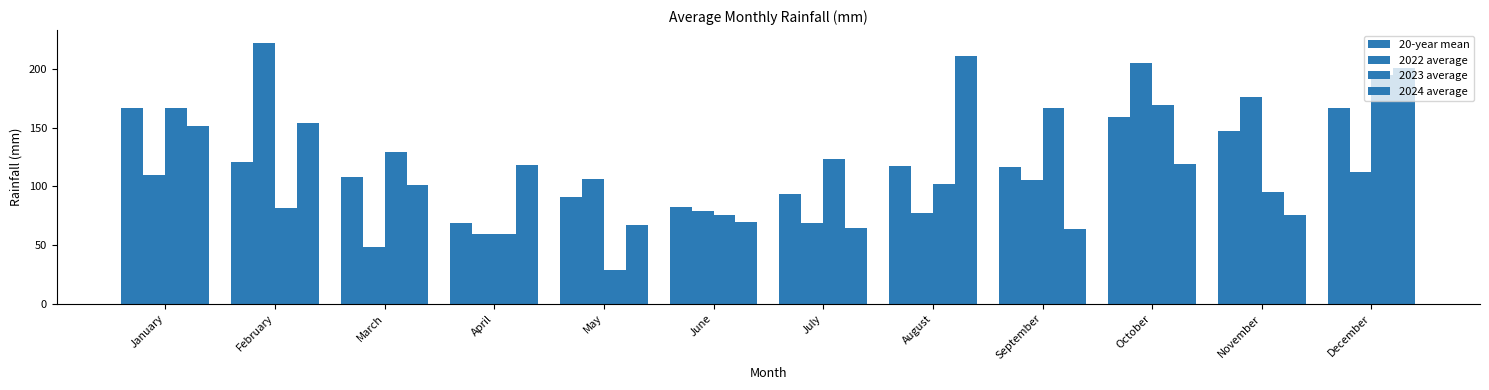

How many data points in 20-year mean are less than 117?

6